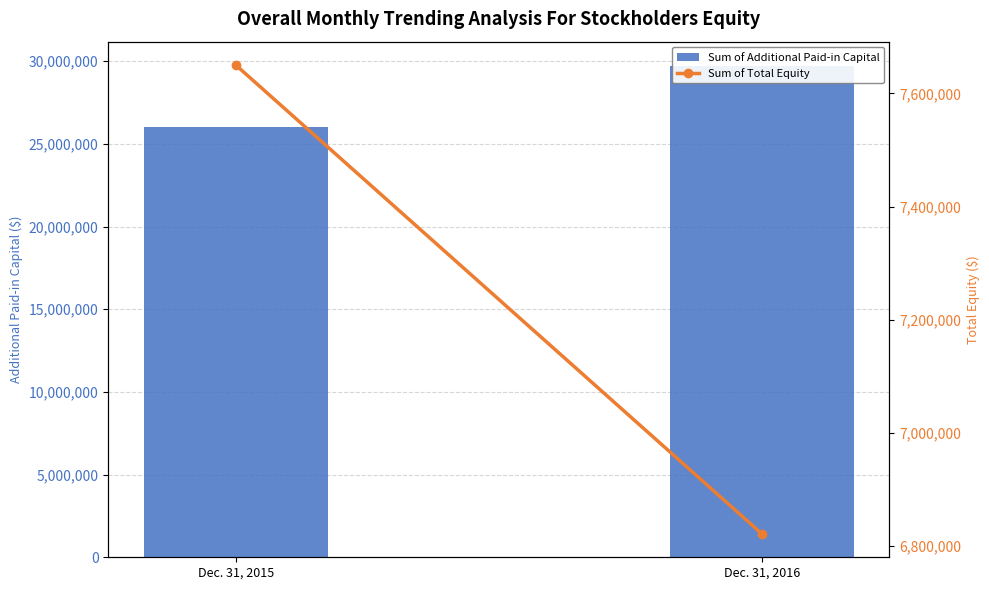

At which category is the sum across all series the highest?

Dec. 31, 2016